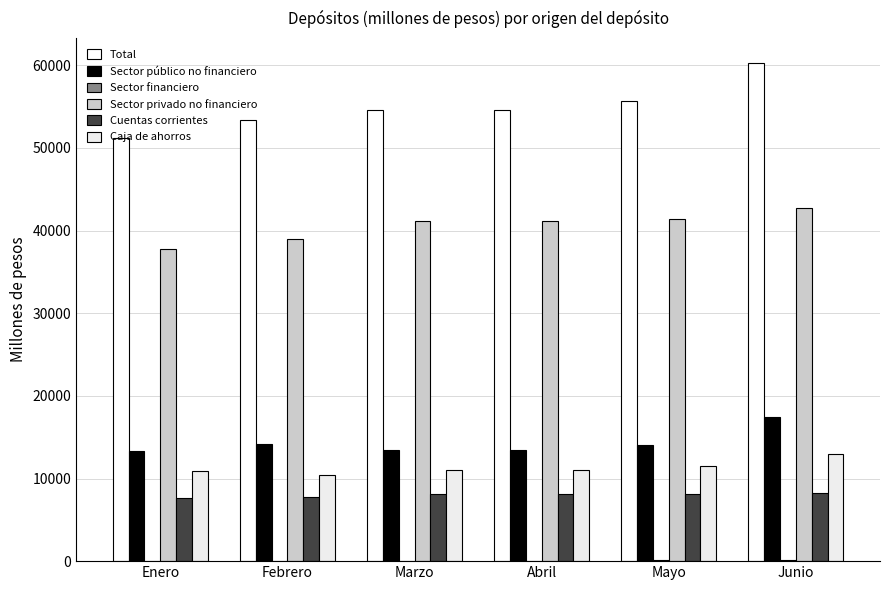

What is the label of the 6th bar from the right?

Enero